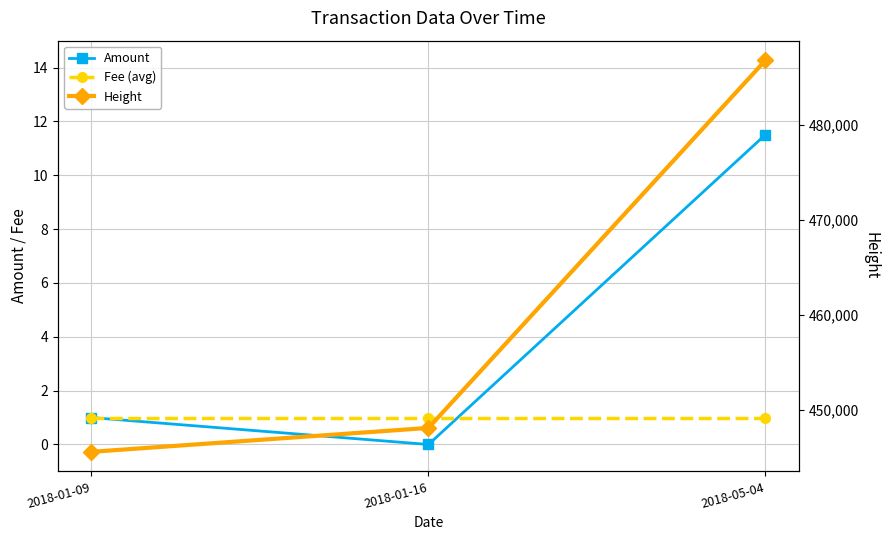

At how many categories does at least one series exceed 29671?

3